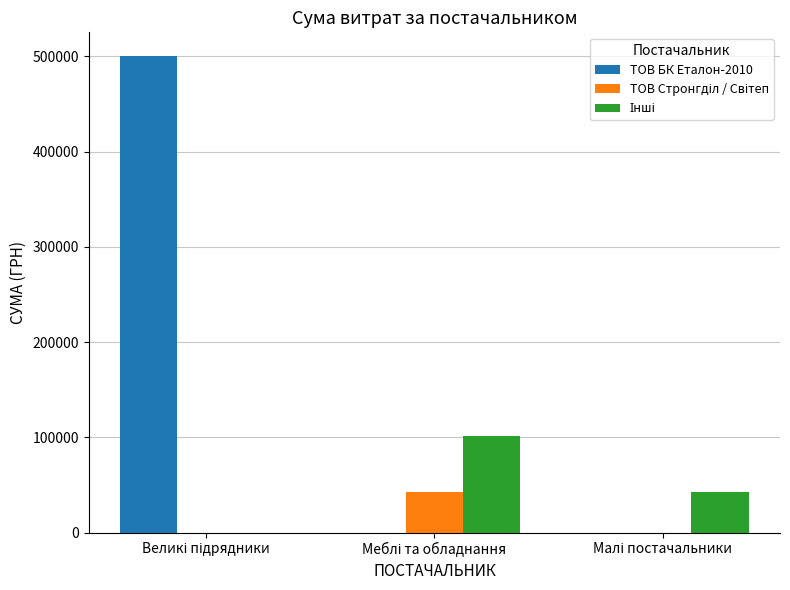

Which series has the largest total across all categories?

ТОВ БК Еталон-2010